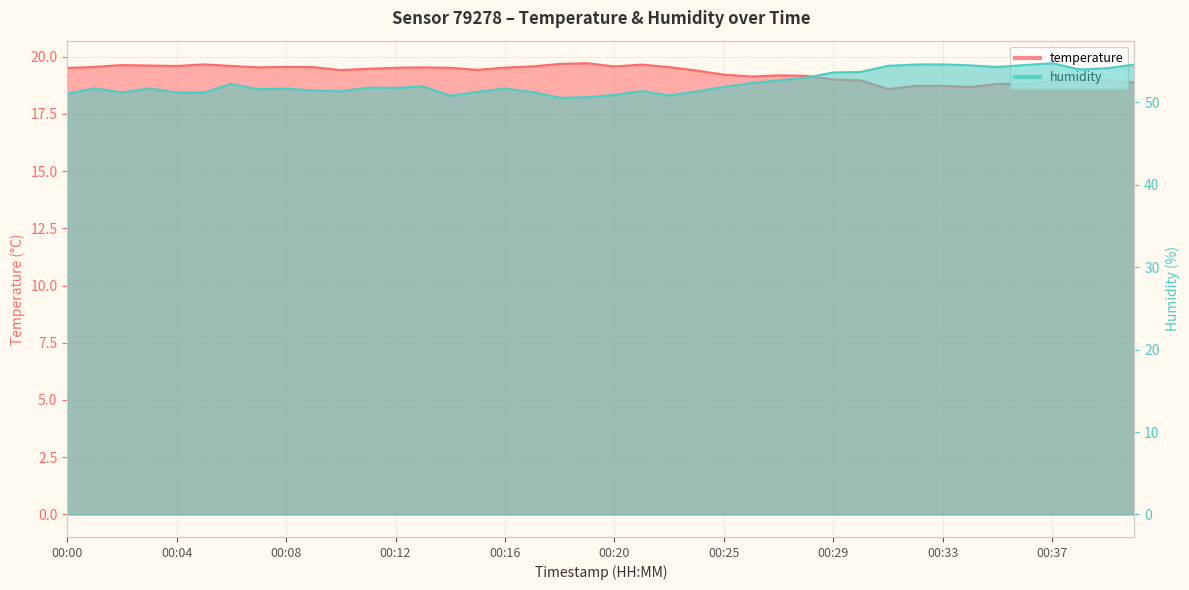

At how many categories does at least one series exceed 22?

40